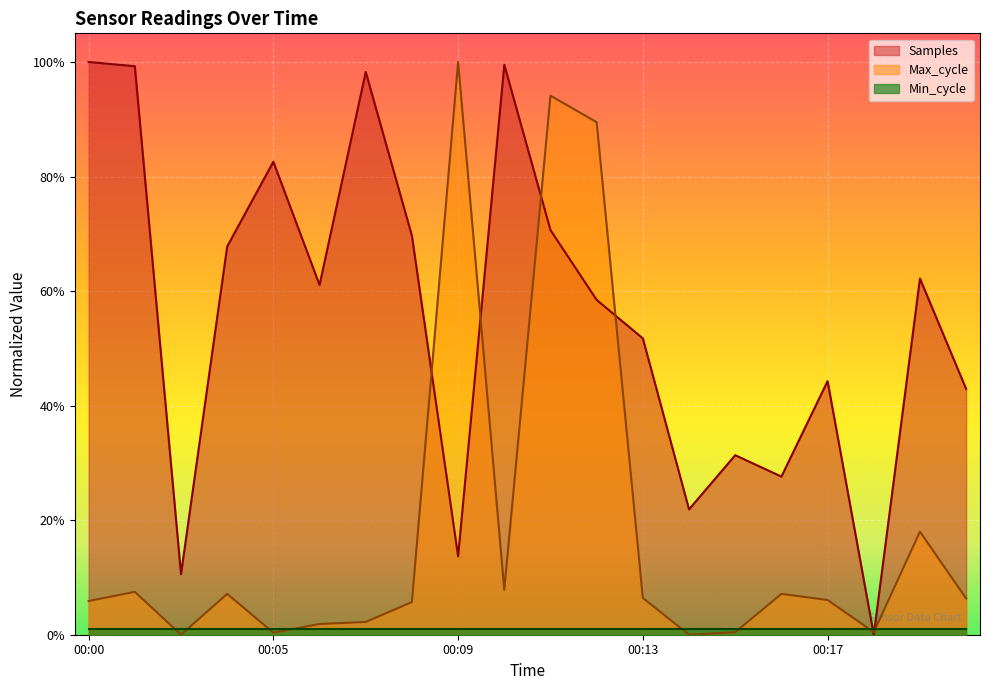

At which category does Max_cycle reach its first local valley?

00:02